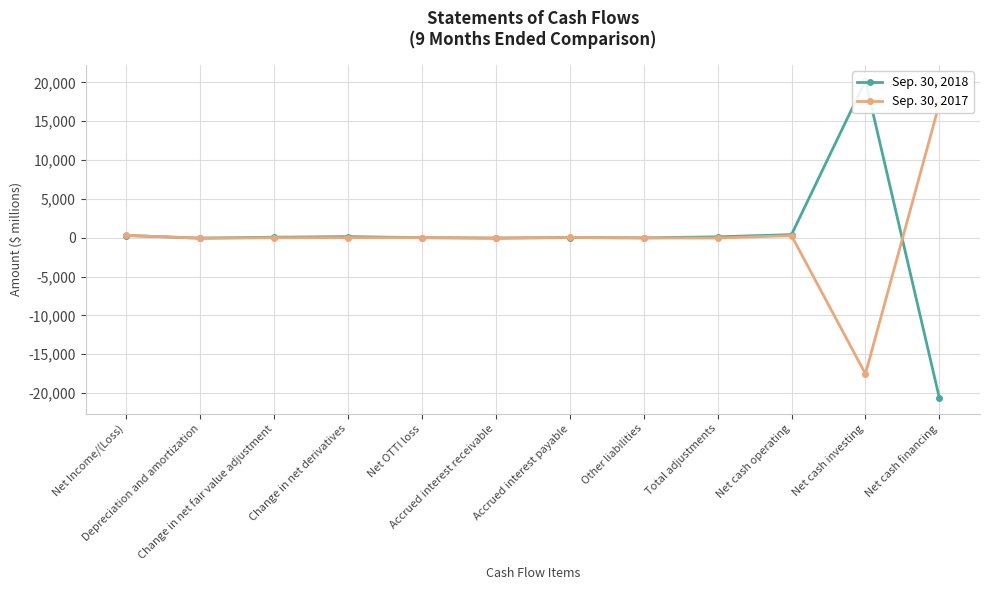

Where is Sep. 30, 2017 nearest to the value -136?

Depreciation and amortization